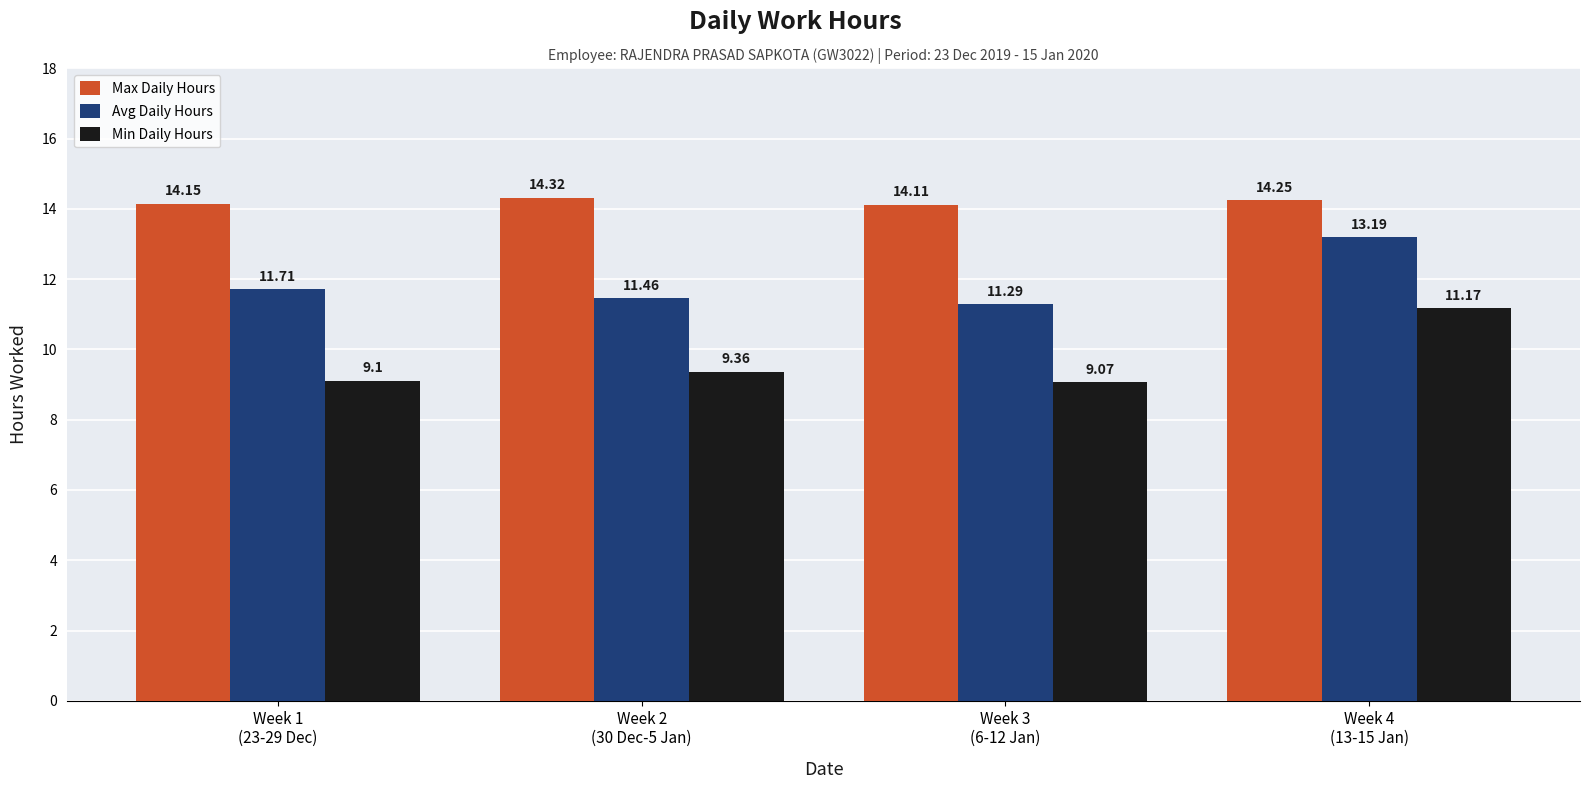

What is the sum of all Max Daily Hours values?

56.8